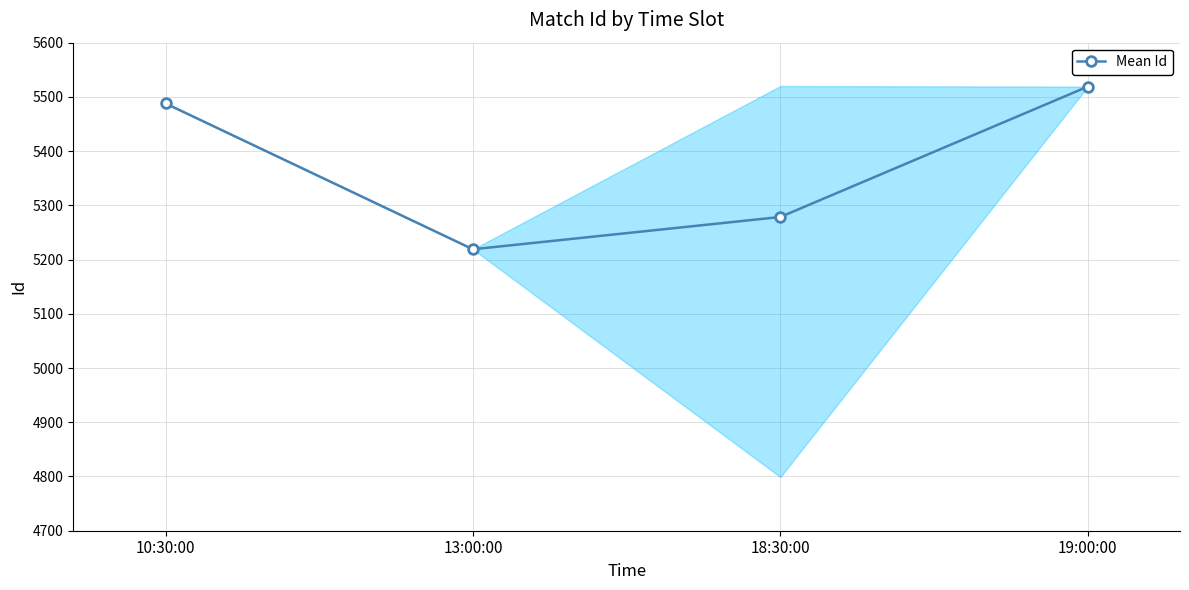

At which category does the data reach its first local valley?

13:00:00